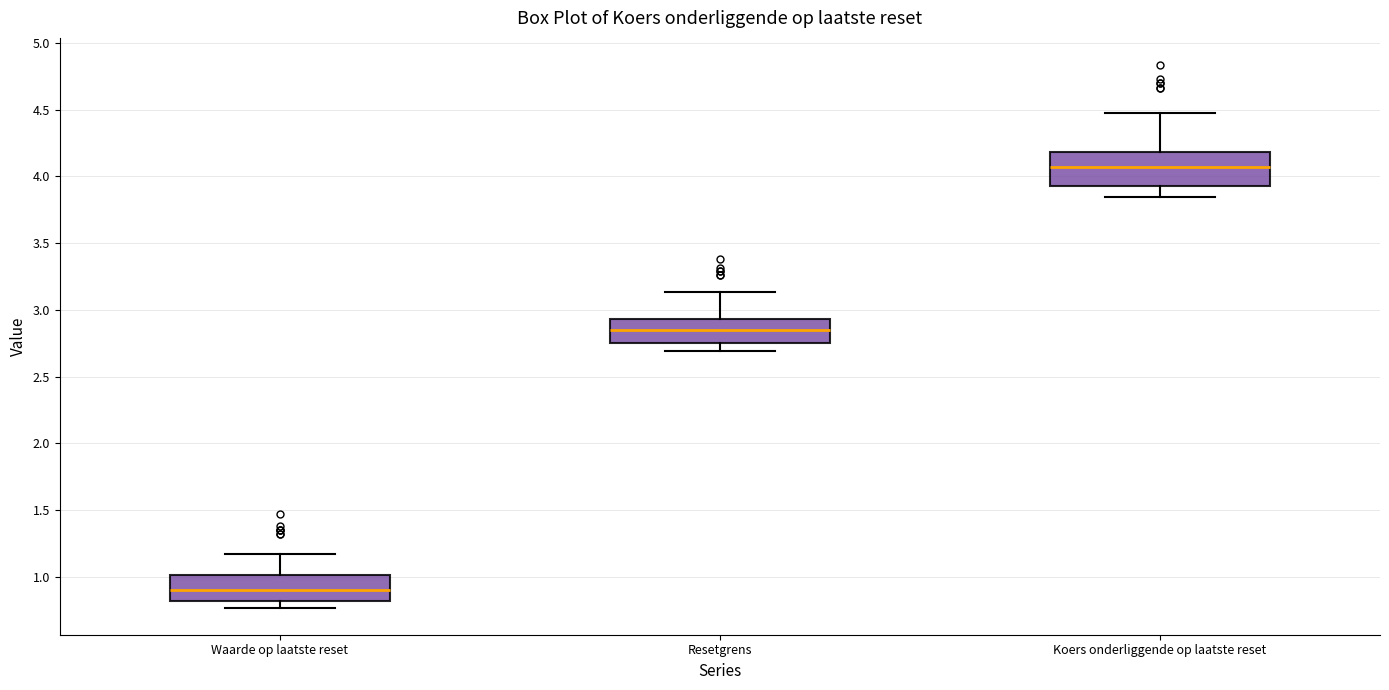

Reading left to right, read every box against the y-axis: the position of its median line, the range the box covers, and the ends of its whiskers. The values are not printed on the chart, so give them approximately, as read against the axis.

Waarde op laatste reset: median 0.90, box 0.80 to 1.00, whiskers 0.75 to 1.15
Resetgrens: median 2.85, box 2.75 to 2.95, whiskers 2.70 to 3.15
Koers onderliggende op laatste reset: median 4.05, box 3.95 to 4.20, whiskers 3.85 to 4.45